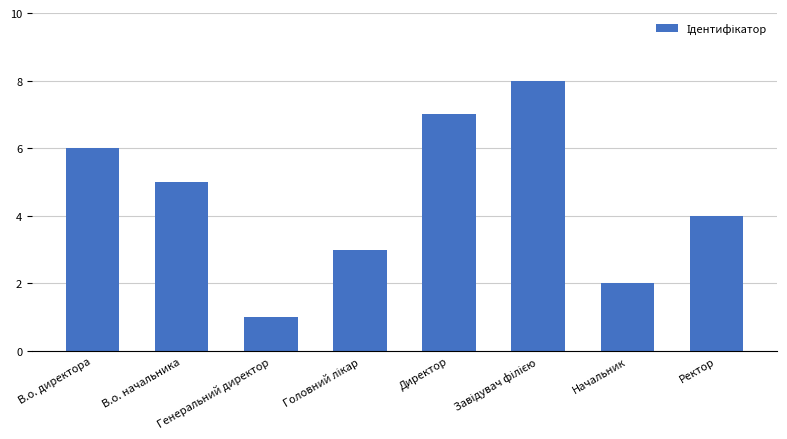

What is the maximum value shown in the chart?

8